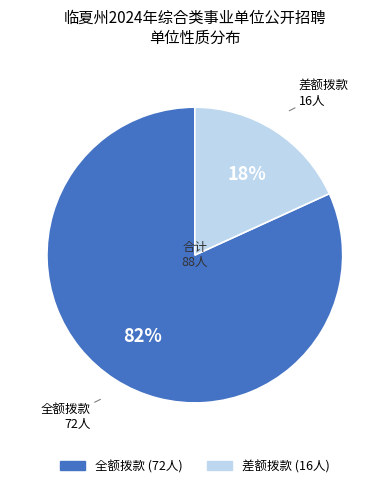

What is the largest slice in the pie chart?

全额拨款